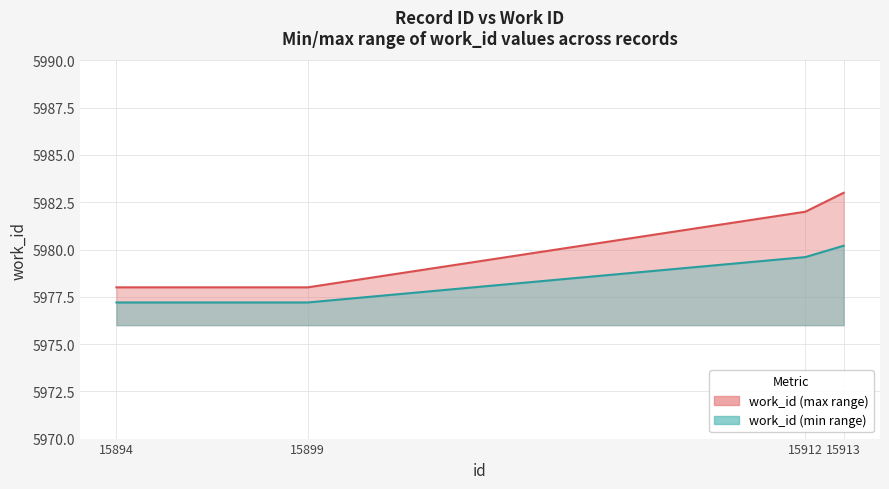

Where does the data first go above 5982?

15913